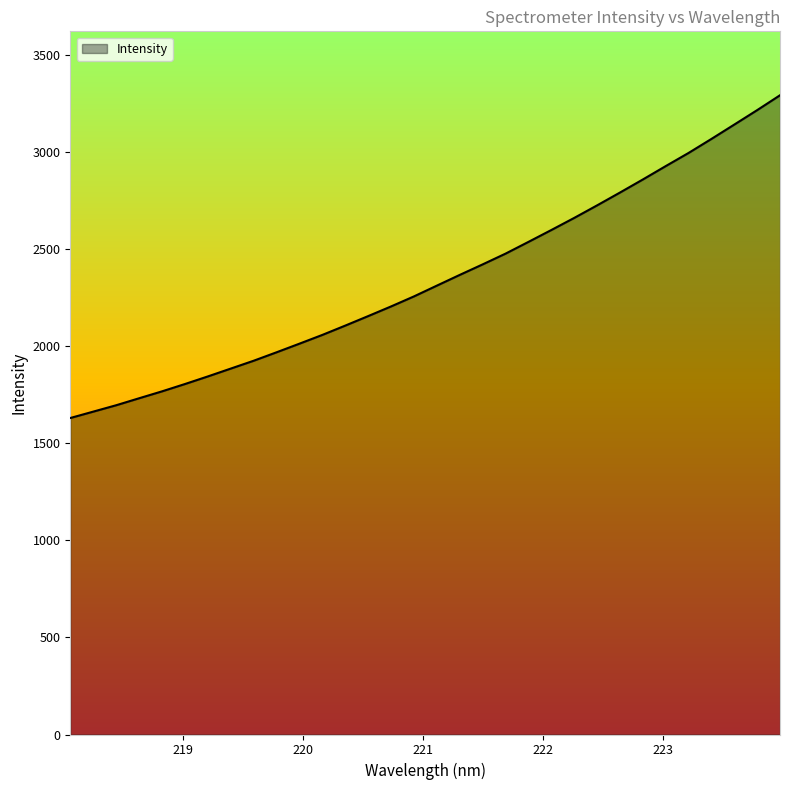

Reading left to right, what are all the values shown in this chart?

1630.0	1662.8	1695.7	1731.6	1767.2	1804.9	1844.0	1884.5	1924.9	1968.4	2012.8	2057.9	2105.9	2154.9	2204.6	2256.3	2311.8	2367.0	2421.1	2476.5	2536.9	2598.1	2660.4	2725.0	2791.0	2858.3	2927.3	2995.0	3067.3	3141.2	3215.6	3292.3